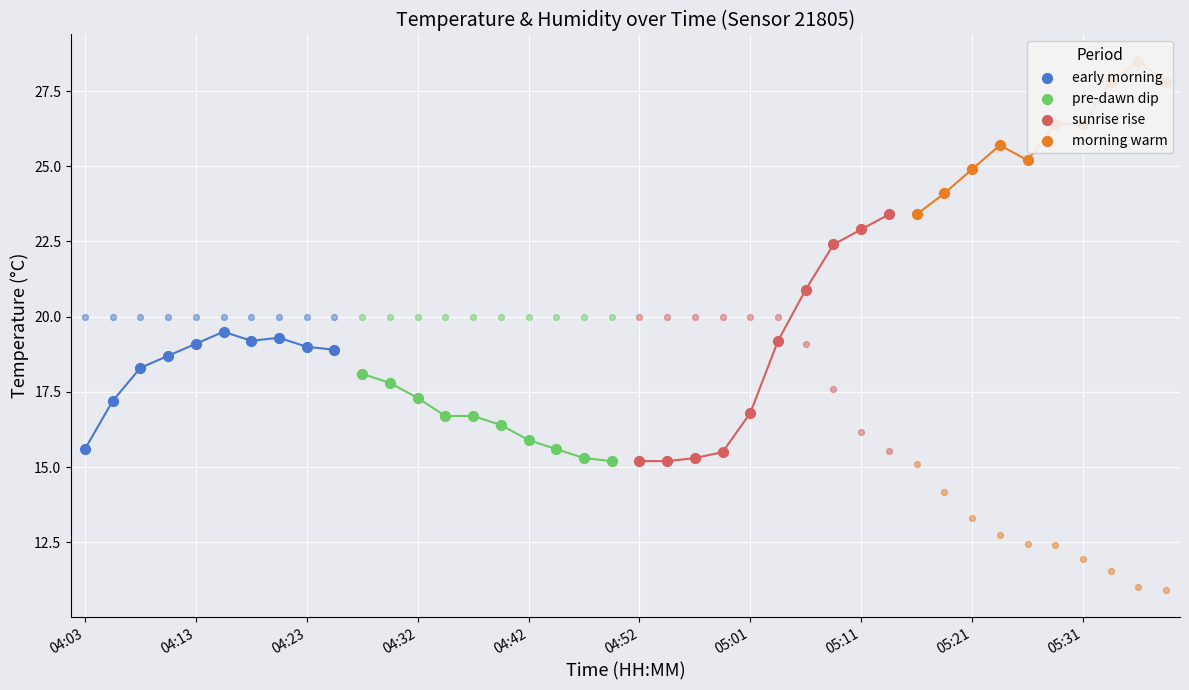

Which series contains the lowest Y value?

pre-dawn dip